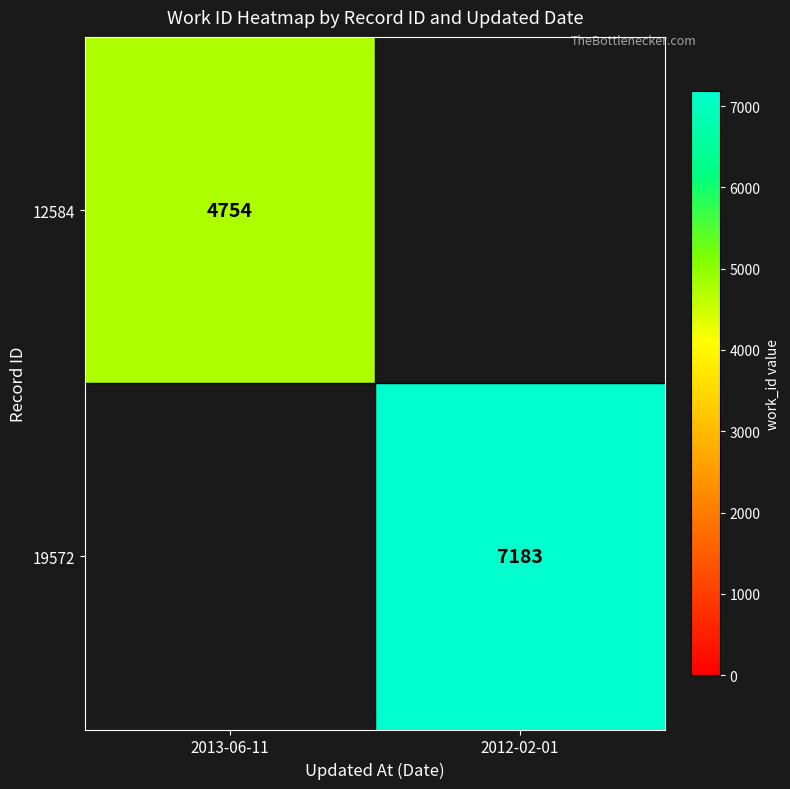

Is it true that 19572 equals 7183 at 2012-02-01?

True